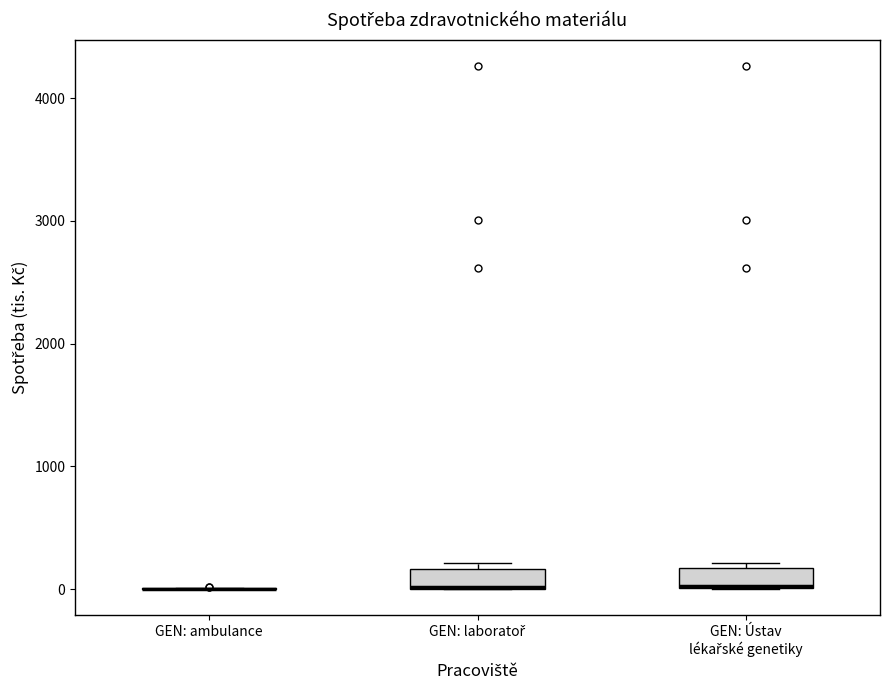

Where is the lower edge of the box for GEN: Ústav lékařské genetiky on the y-axis? The values are not printed on the chart, so give them approximately, as read against the axis.

0